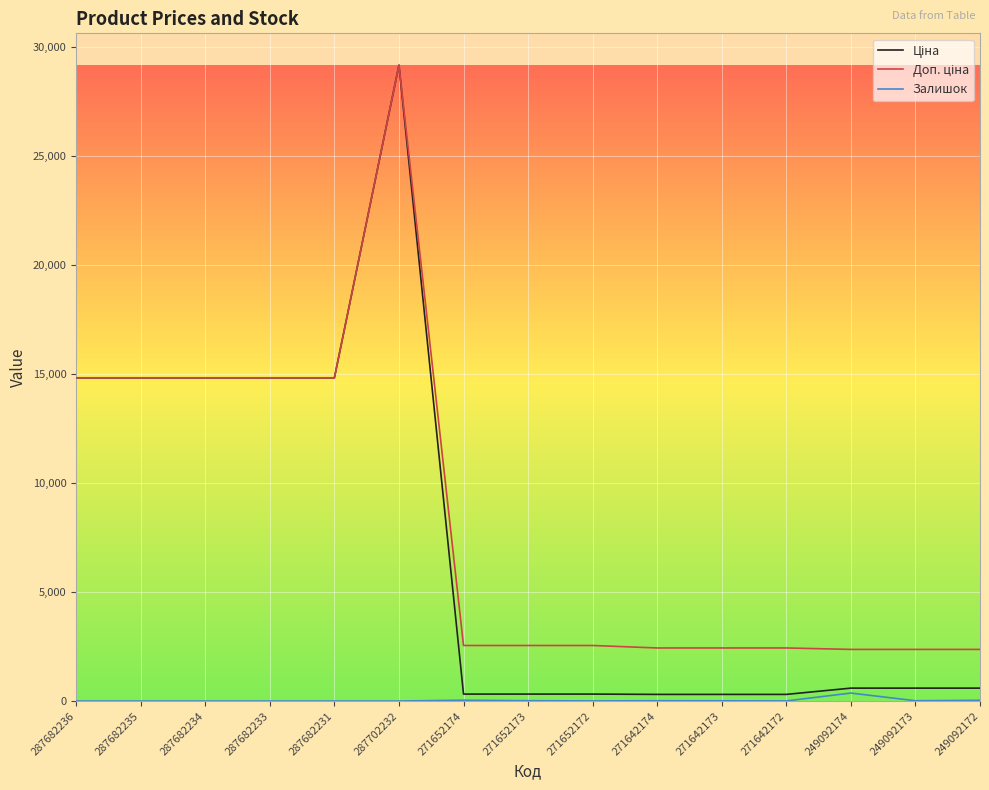

What is the spread (max minus min) of values at 287702232?

29152.3